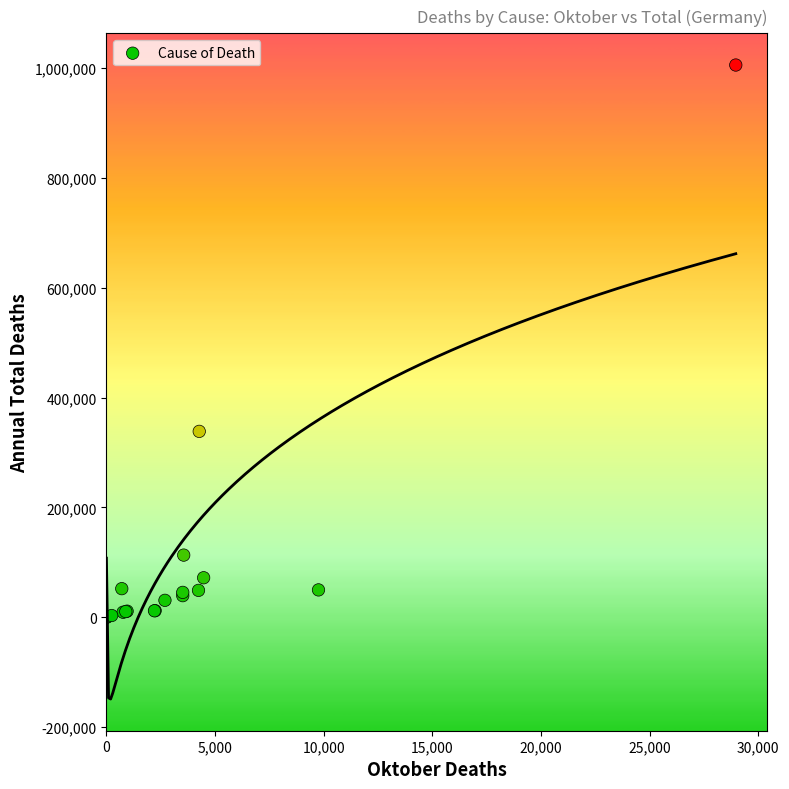

What Y value in the scatter plot is closest to 502730?

338448